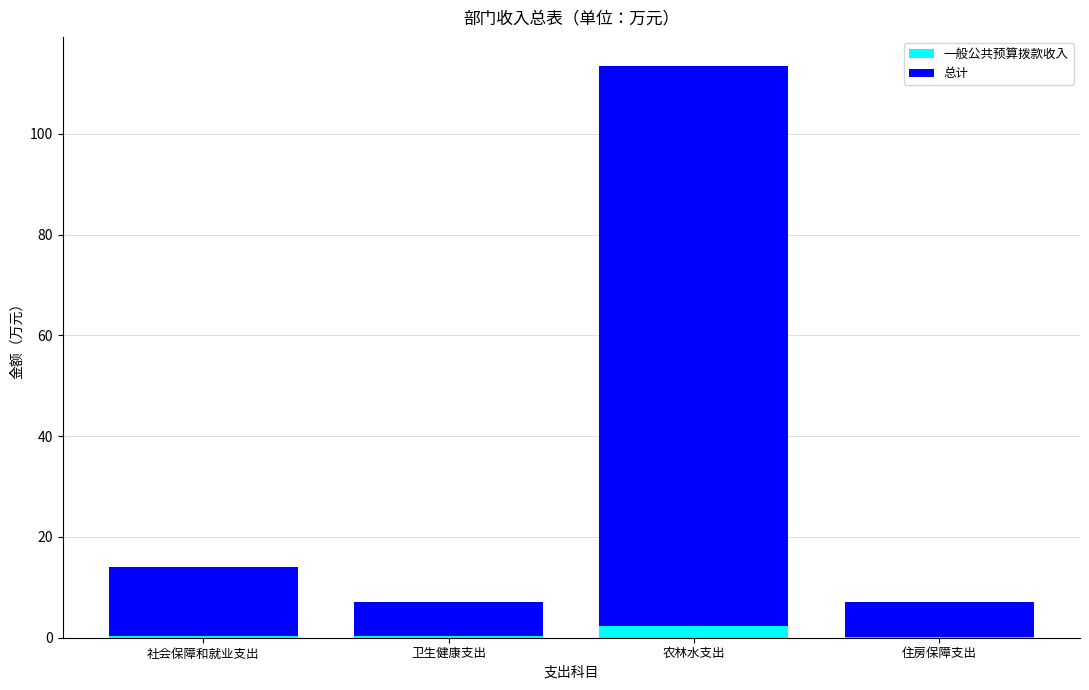

What is the sum of all 一般公共预算拨款收入 values?

3.0